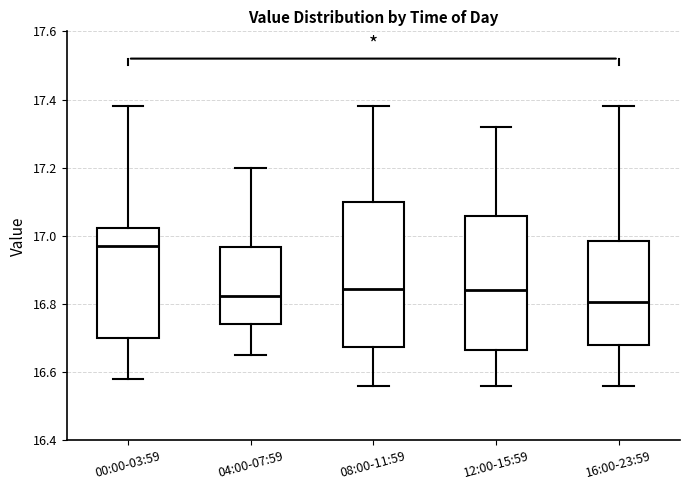

Reading left to right, transcribe this box plot: for each box, give where its median line is, the range the box spans, and where its two whiskers end, as read against the y-axis. The values are not printed on the chart, so give them approximately, as read against the axis.

00:00-03:59: median 16.98, box 16.70 to 17.02, whiskers 16.58 to 17.38
04:00-07:59: median 16.82, box 16.74 to 16.96, whiskers 16.66 to 17.20
08:00-11:59: median 16.84, box 16.68 to 17.10, whiskers 16.56 to 17.38
12:00-15:59: median 16.84, box 16.66 to 17.06, whiskers 16.56 to 17.32
16:00-23:59: median 16.80, box 16.68 to 16.98, whiskers 16.56 to 17.38